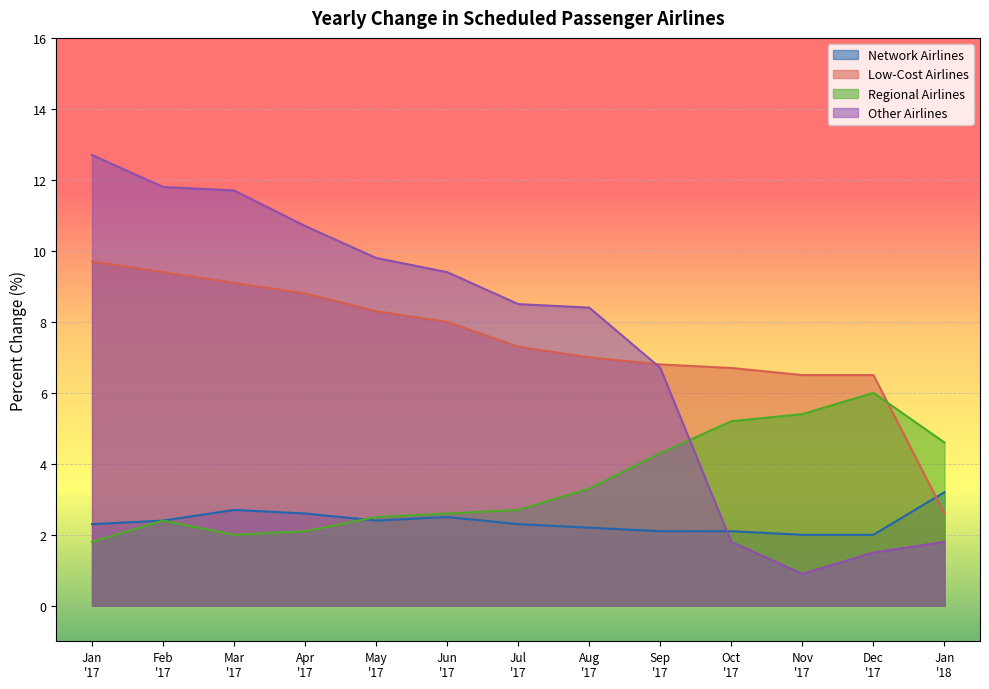

List the series in order of their peak value, highest first.

Other Airlines, Low-Cost Airlines, Regional Airlines, Network Airlines